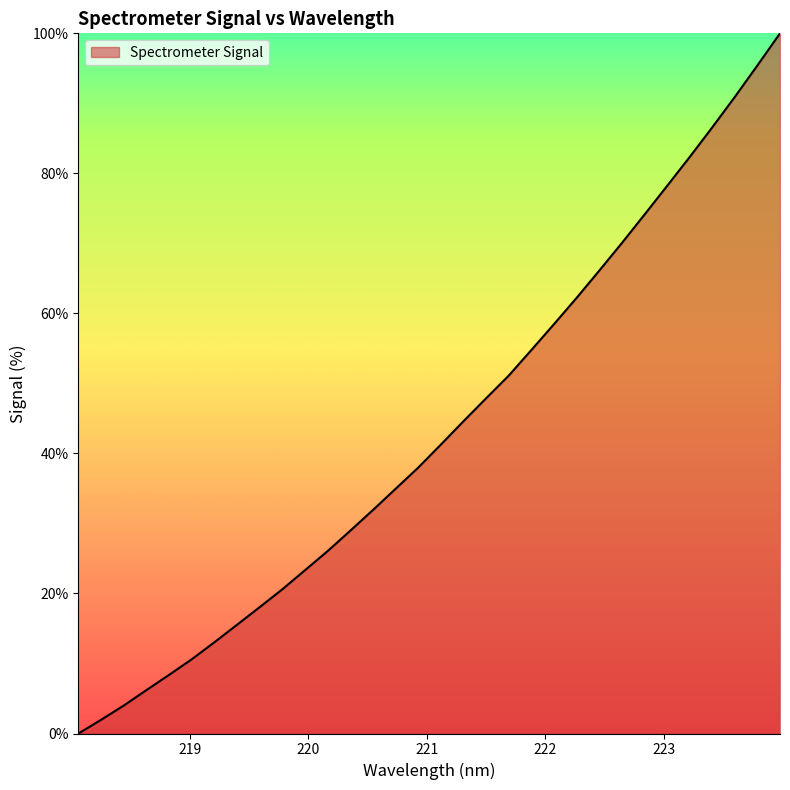

What is the maximum value shown in the chart?

100.0